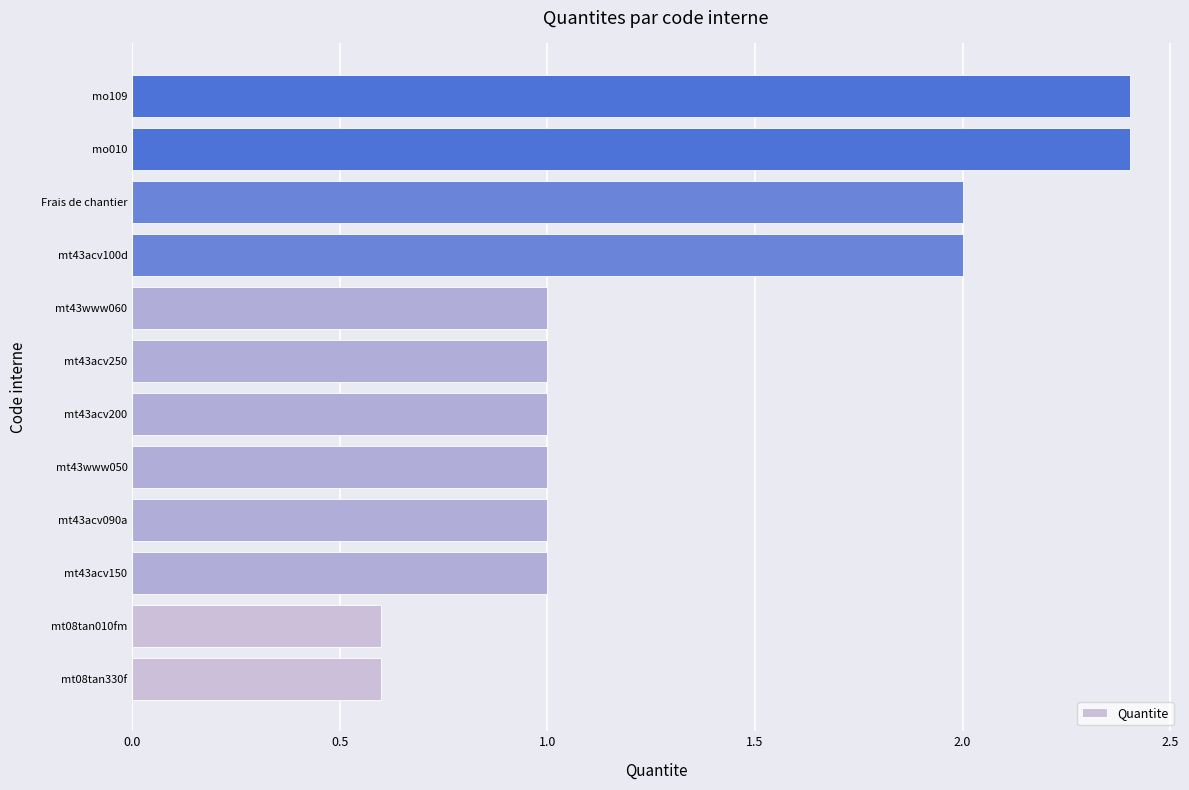

What is the difference between the maximum and minimum values?

1.8